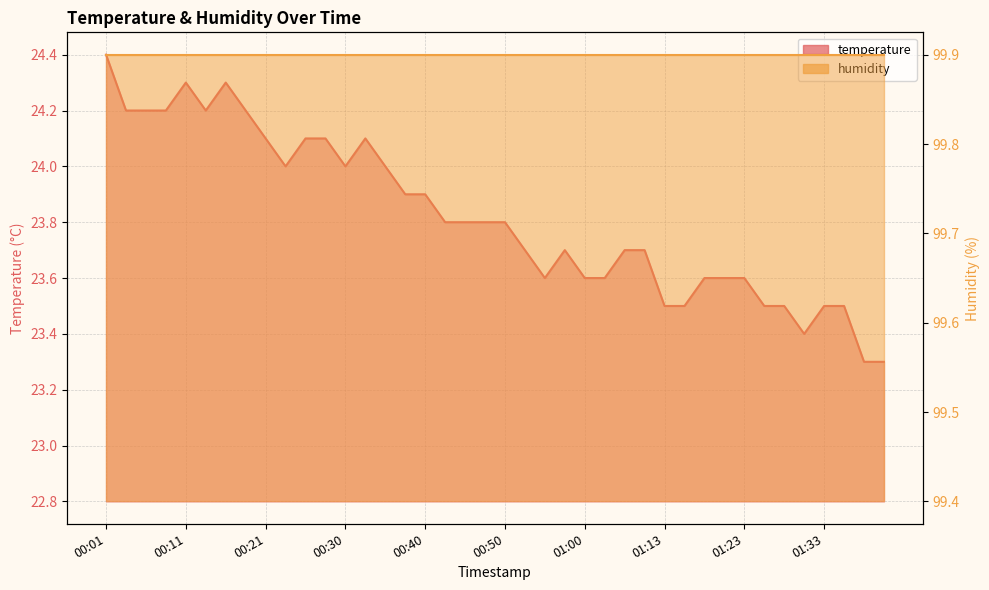

True or false: the data has more than 2 interior local peaks.

True